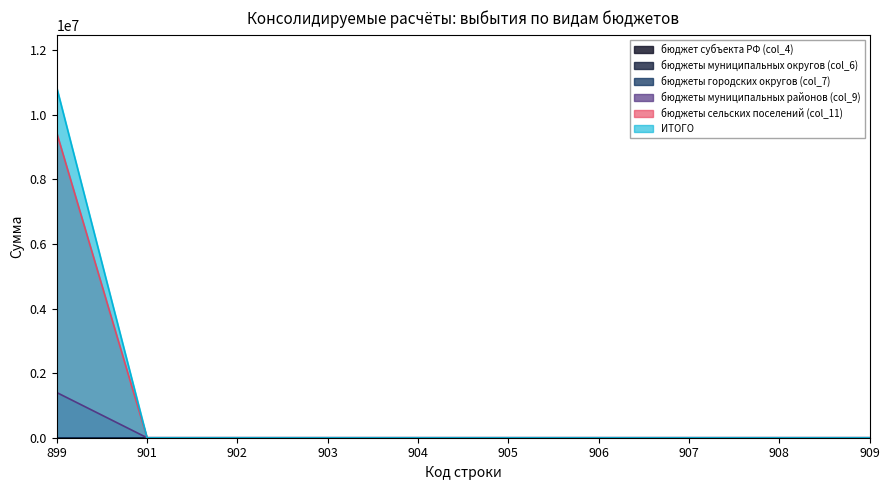

Reading left to right, extract all data points from this chart.

бюджеты муниципальных районов (col_9): 1401534	0	0	0	0	0	0	0	0	0
бюджеты сельских поселений (col_11): 9450350	0	0	0	0	0	0	0	0	0
ИТОГО: 10851884	0	0	0	0	0	0	0	0	0